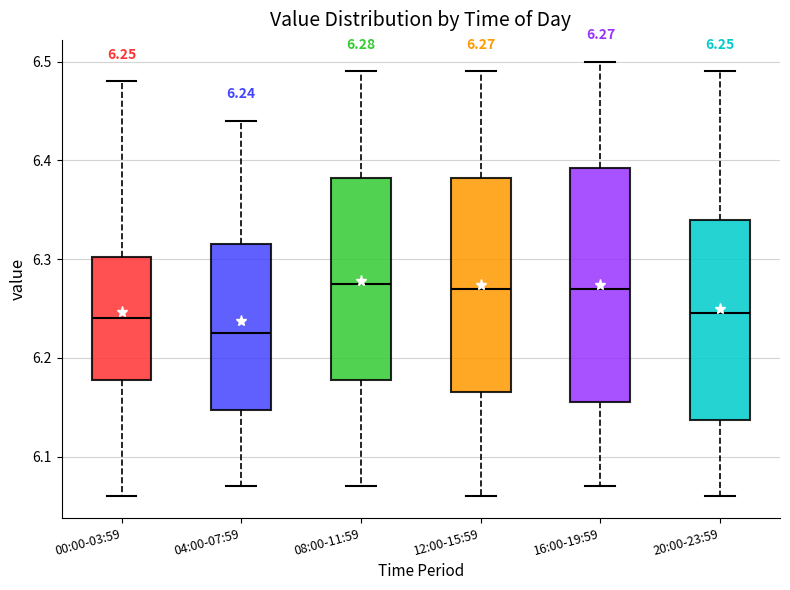

Which box is the tallest, from its lower edge to its upper edge?

16:00-19:59